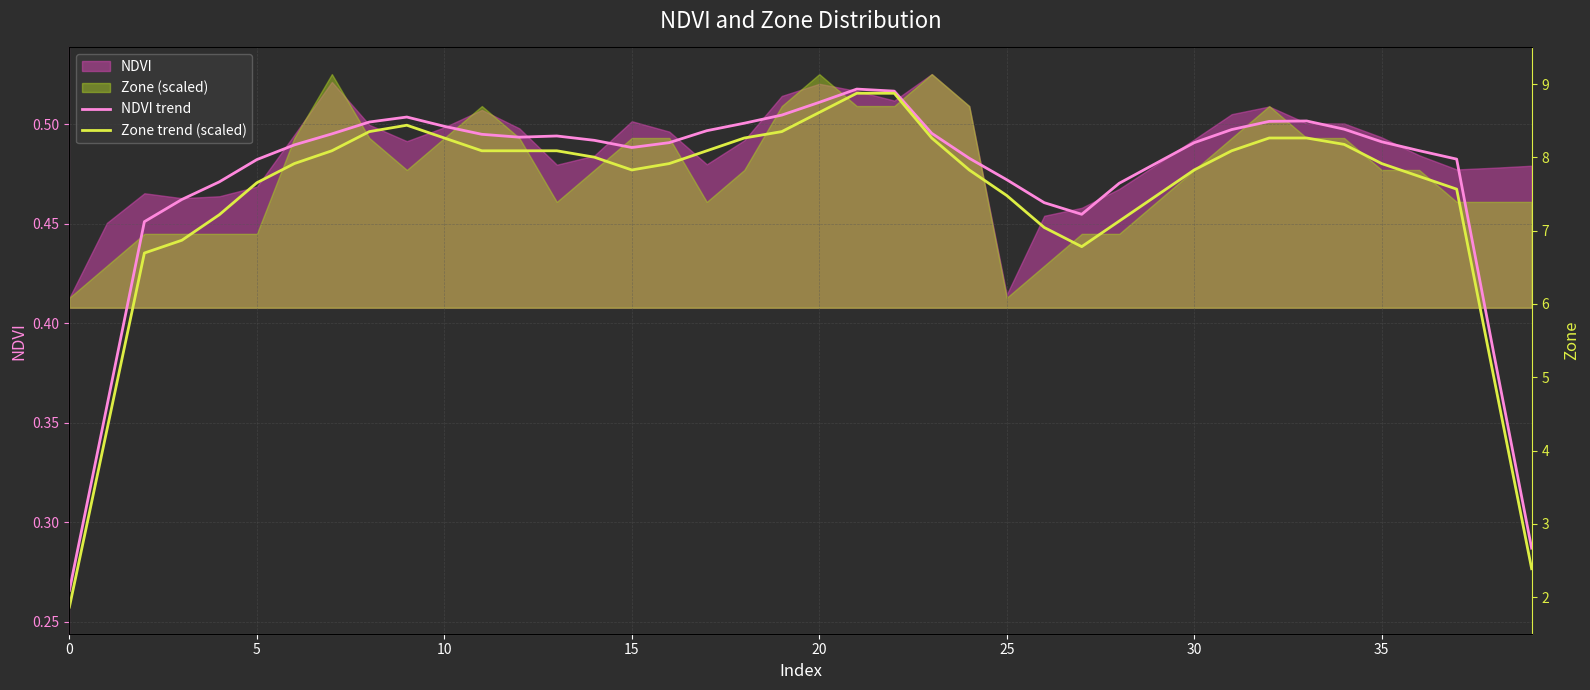

Reading left to right, extract all data points from this chart.

NDVI trend: 0.3	0.4	0.5	0.5	0.5	0.5	0.5	0.5	0.5	0.5	0.5	0.5	0.5	0.5	0.5	0.5	0.5	0.5	0.5	0.5	0.5	0.5	0.5	0.5	0.5	0.5	0.5	0.5	0.5	0.5	0.5	0.5	0.5	0.5	0.5	0.5	0.5	0.5	0.4	0.3
Zone trend (scaled): 0.3	0.3	0.4	0.4	0.5	0.5	0.5	0.5	0.5	0.5	0.5	0.5	0.5	0.5	0.5	0.5	0.5	0.5	0.5	0.5	0.5	0.5	0.5	0.5	0.5	0.5	0.4	0.4	0.5	0.5	0.5	0.5	0.5	0.5	0.5	0.5	0.5	0.5	0.4	0.3